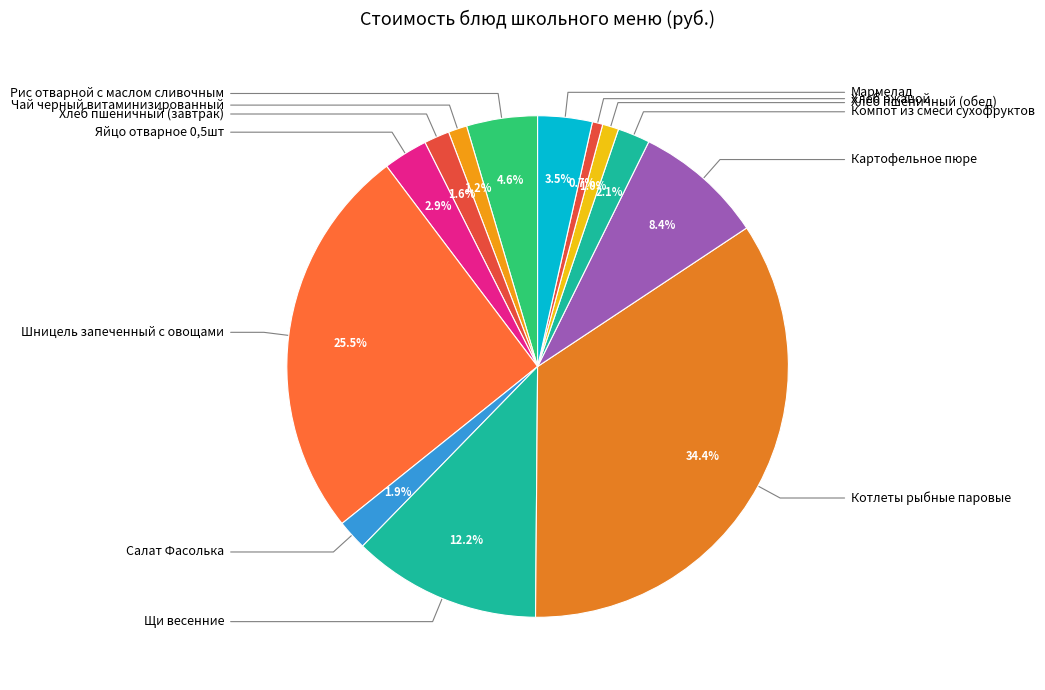

Is there a majority slice in this chart?

No